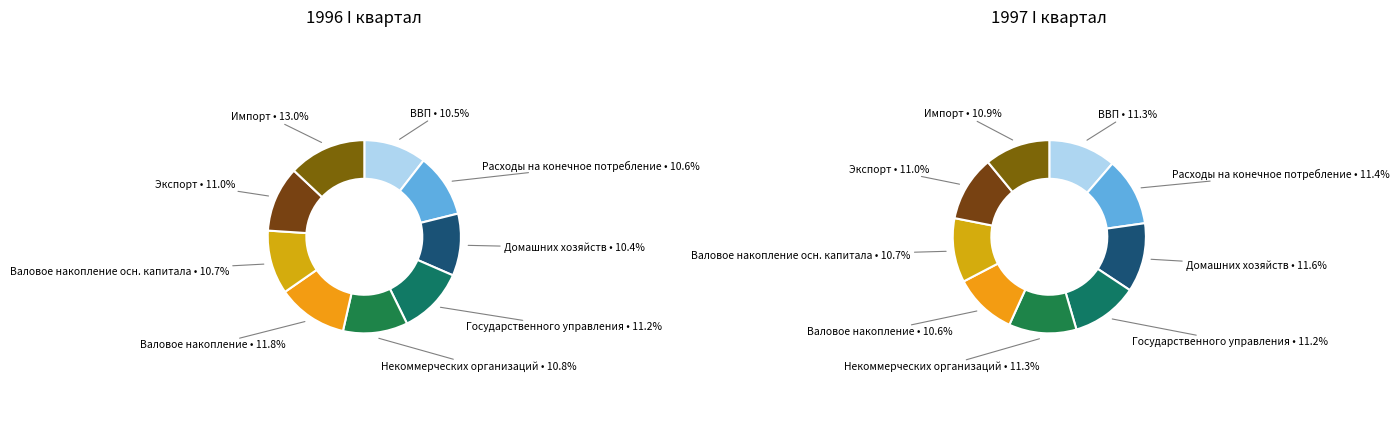

Which slice is the smallest?

домашних хозяйств